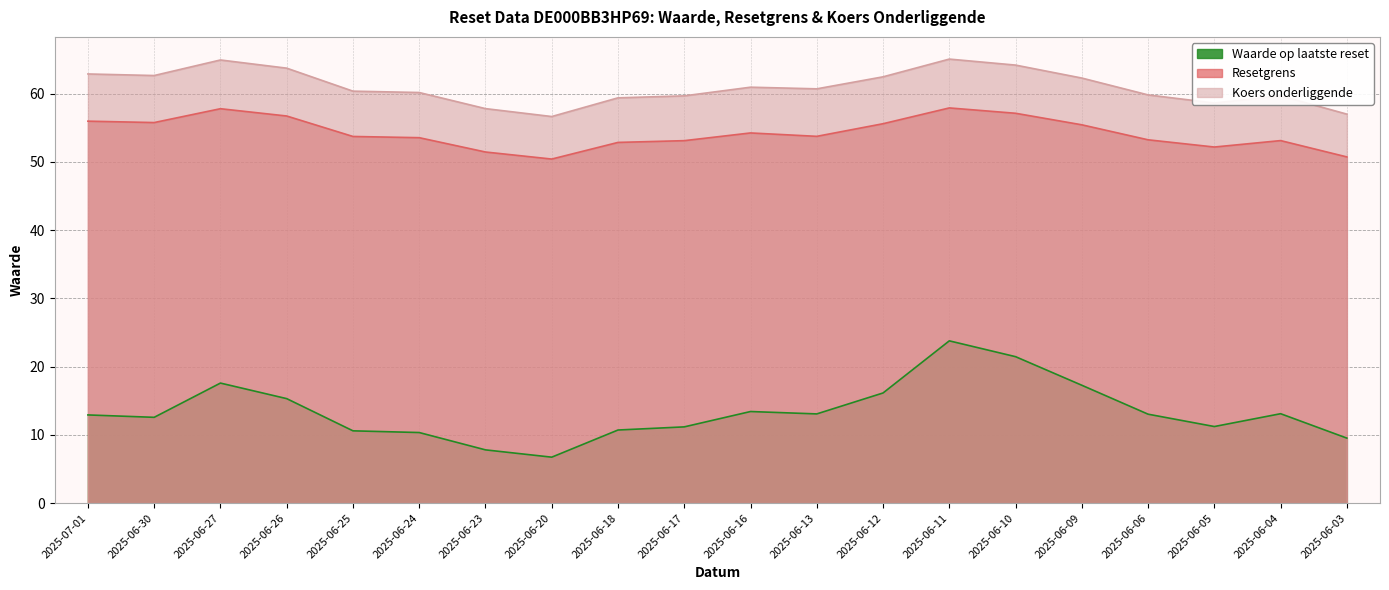

How many series are shown in this chart?

3